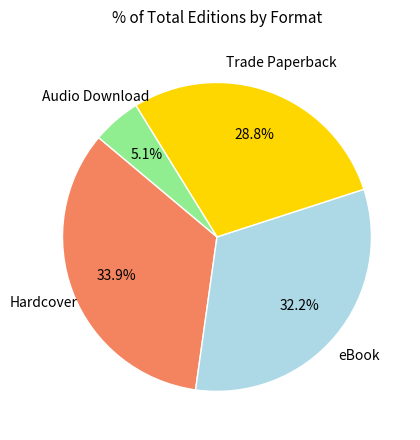

Does any single category account for the majority?

No